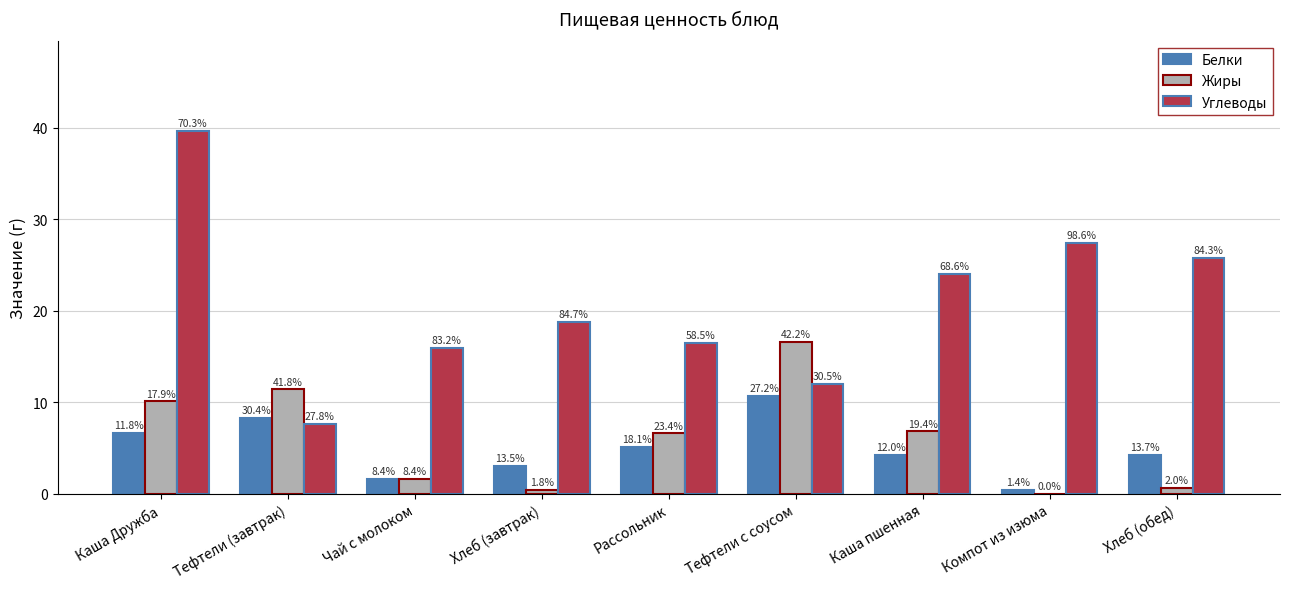

List the labels in order of Белки value, largest first.

Тефтели с соусом, Тефтели (завтрак), Каша Дружба, Рассольник, Каша пшенная, Хлеб (обед), Хлеб (завтрак), Чай с молоком, Компот из изюма